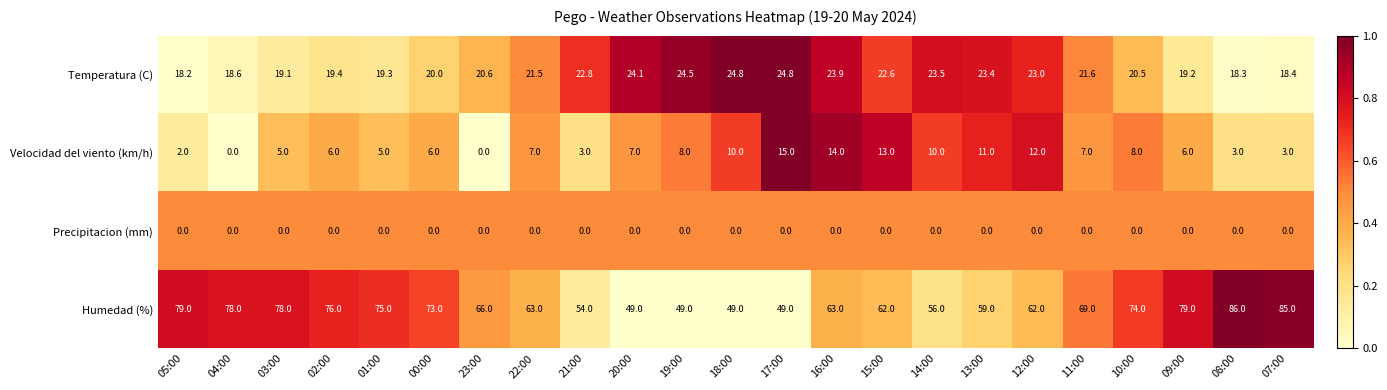

List the series in order of their peak value, lowest first.

Precipitacion (mm), Velocidad del viento (km/h), Temperatura (C), Humedad (%)